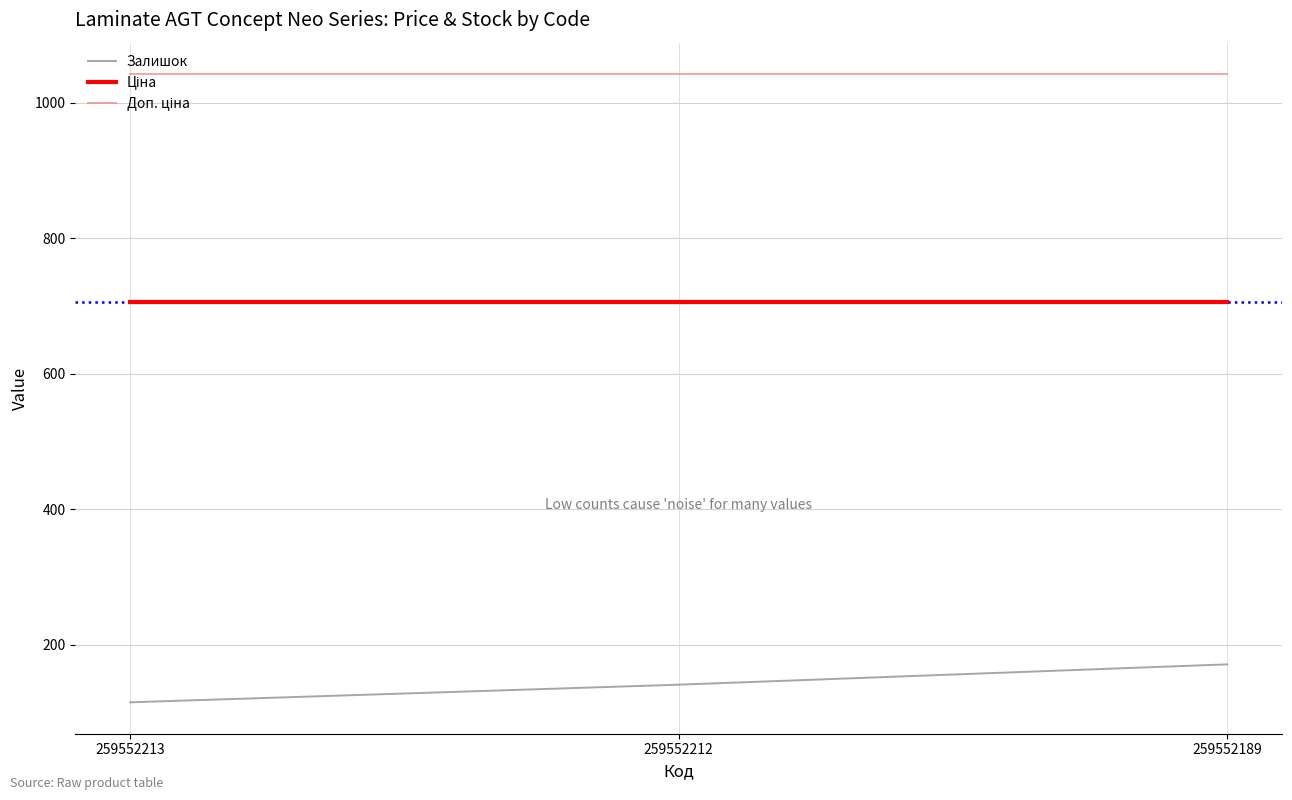

What is the total value across all series at 259552189?

1918.5